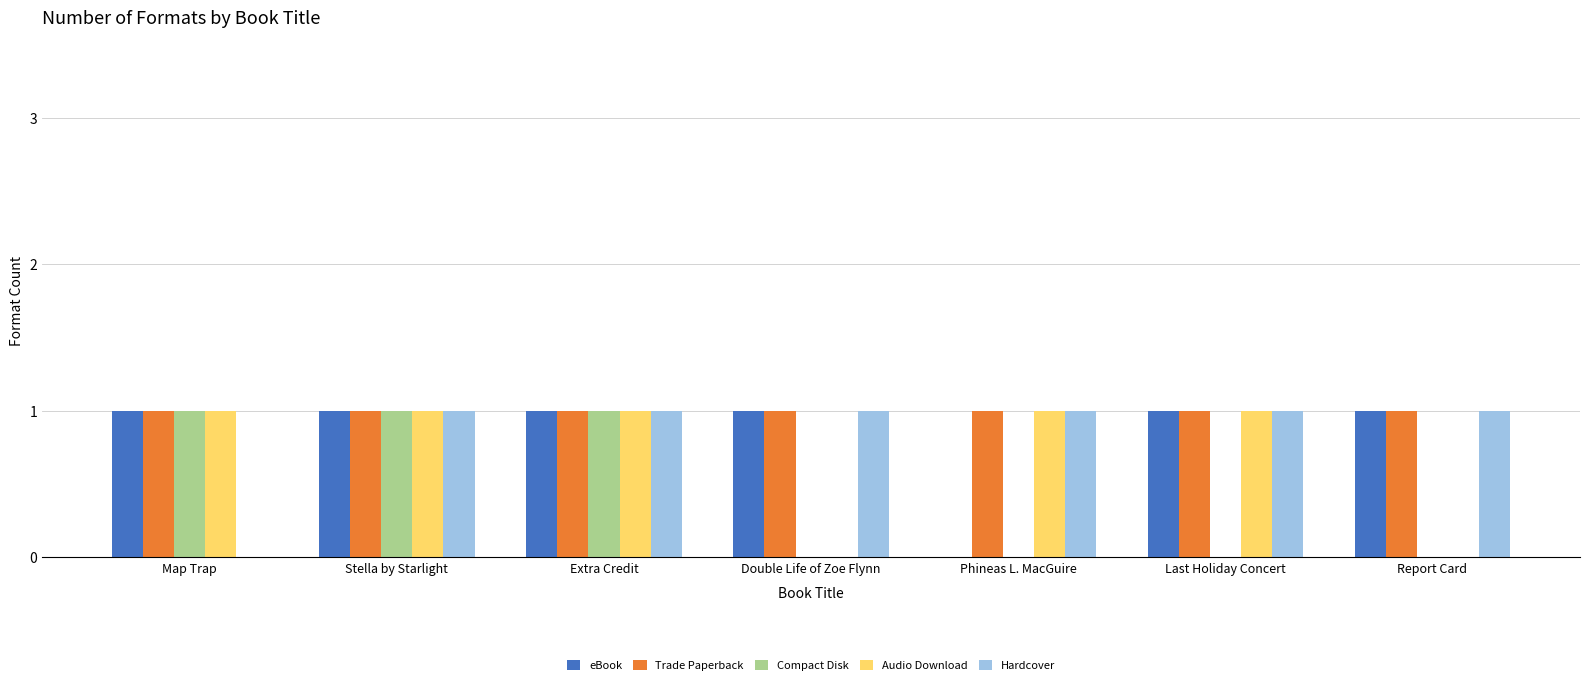

Where is Hardcover nearest to the value 0?

Map Trap